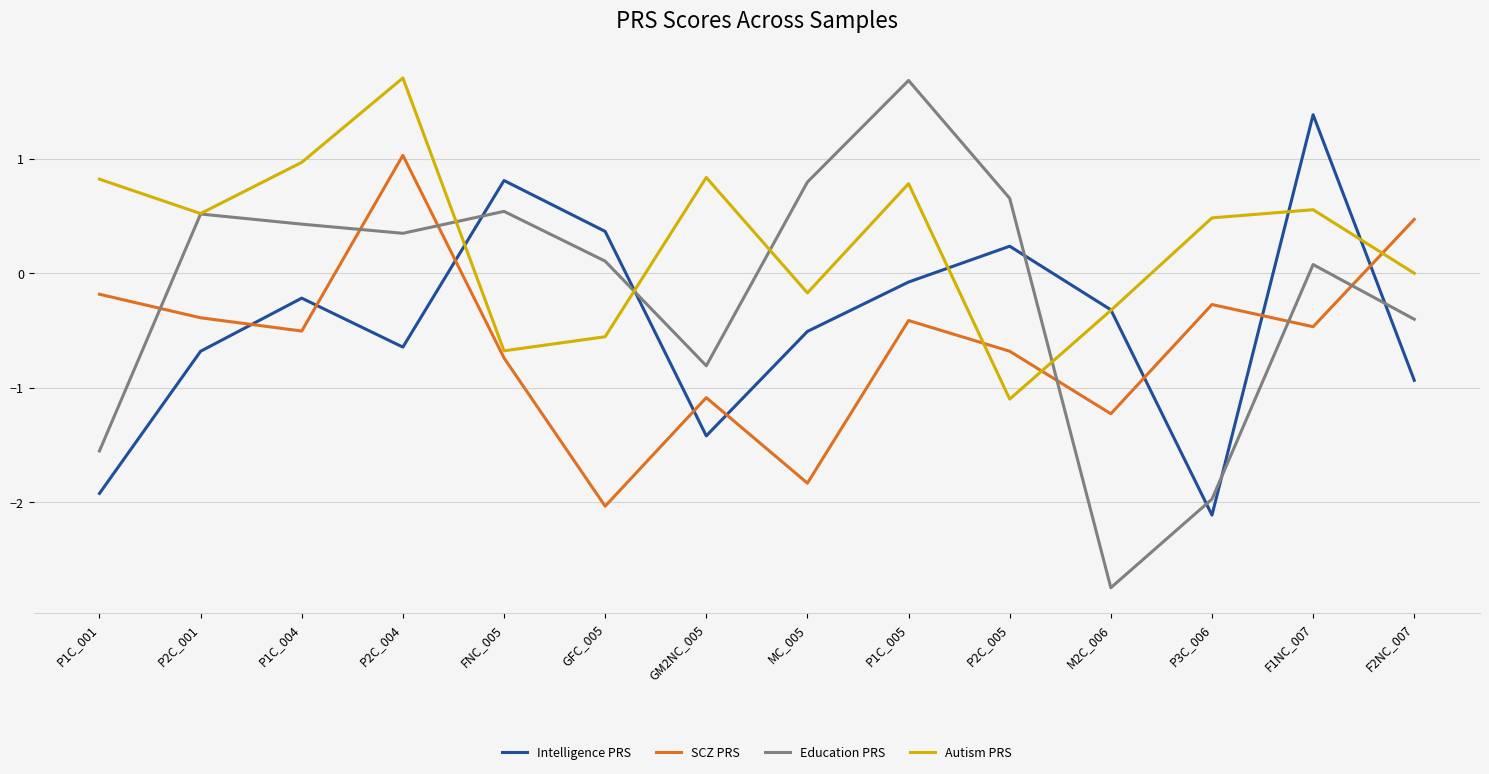

Does the chart have visible grid lines?

Yes